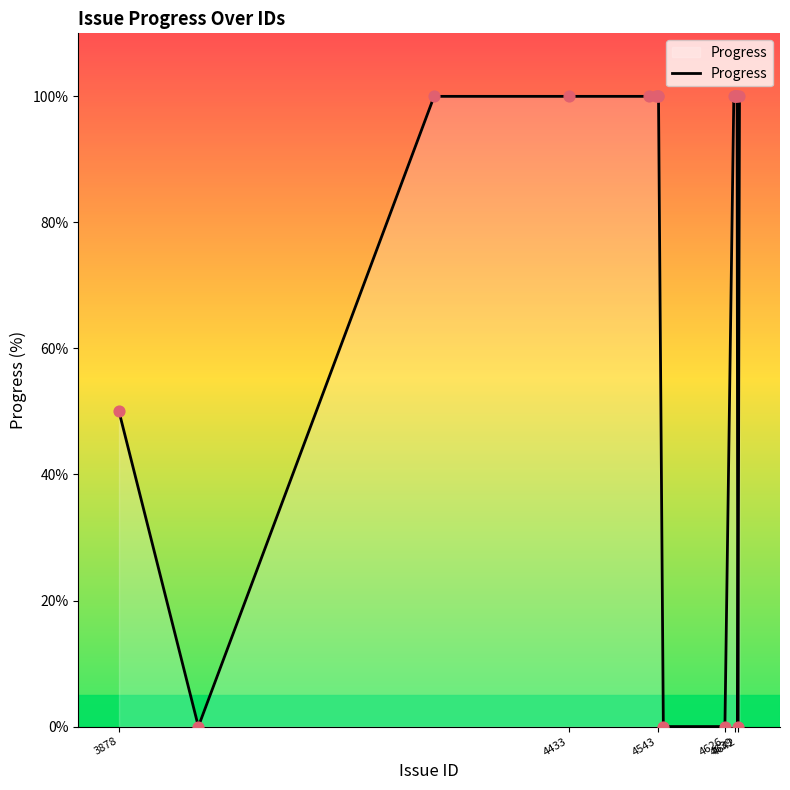

What is the maximum value shown in the chart?

100